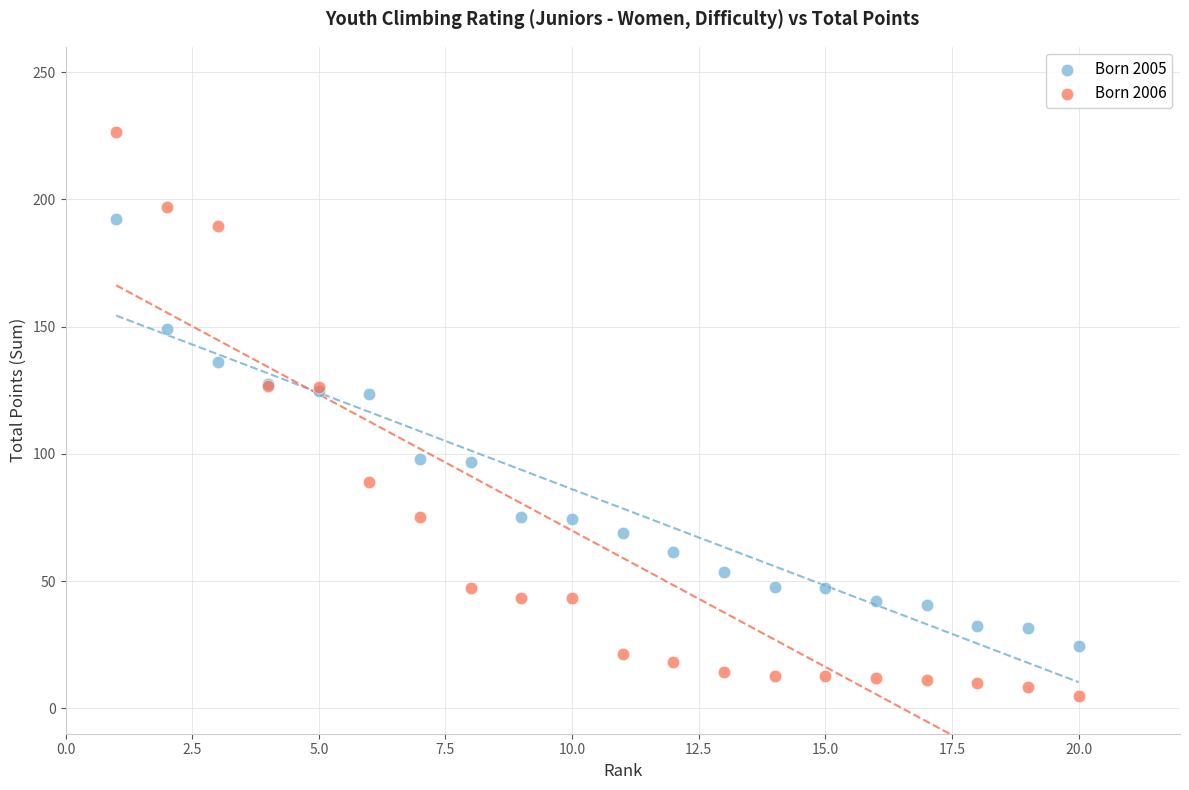

Which series reaches the minimum Y coordinate?

Born 2006